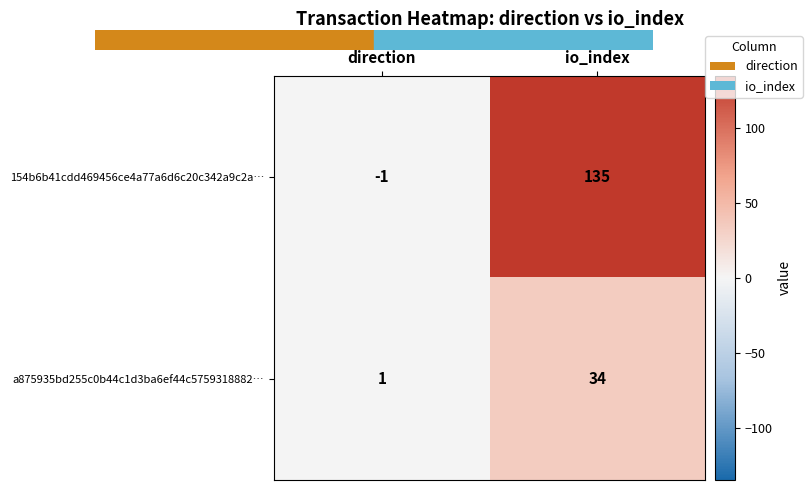

Where is 154b6b41cdd469456ce4a77a6d6c20c342a9c2a… nearest to the value 67?

direction